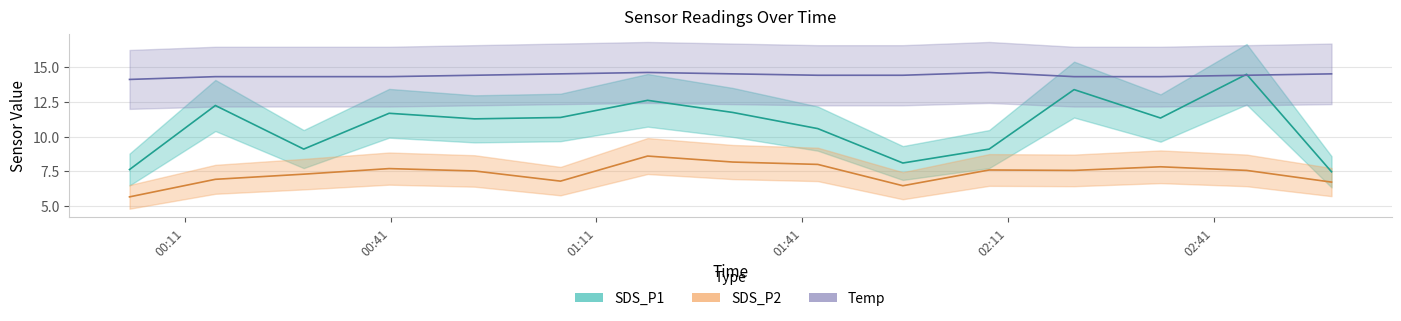

Where do Temp and SDS_P1 first cross each other?

2023/10/06 02:33:14 and 2023/10/06 02:45:47